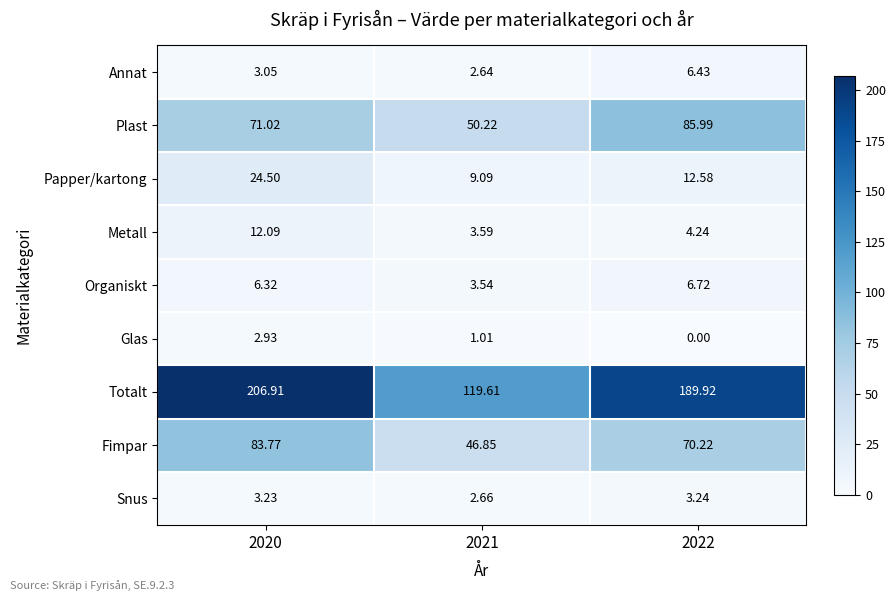

At 2020, list the series in order from smallest to largest.

Glas, Annat, Snus, Organiskt, Metall, Papper/kartong, Plast, Fimpar, Totalt